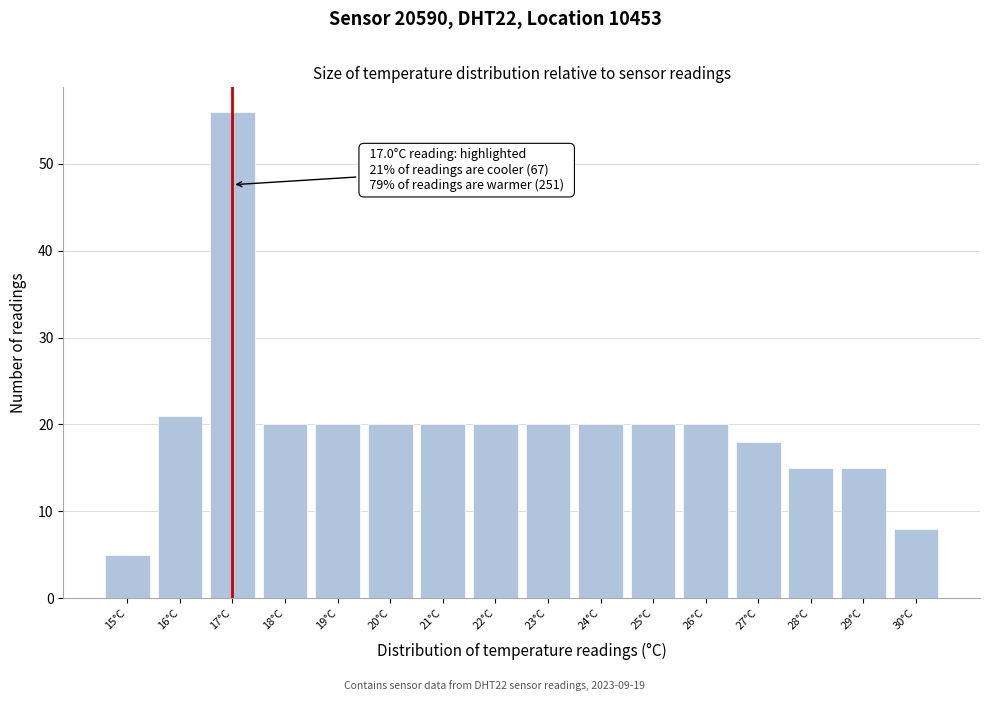

Over which range of the x-axis is the bar tallest?

16.5 to 17.5